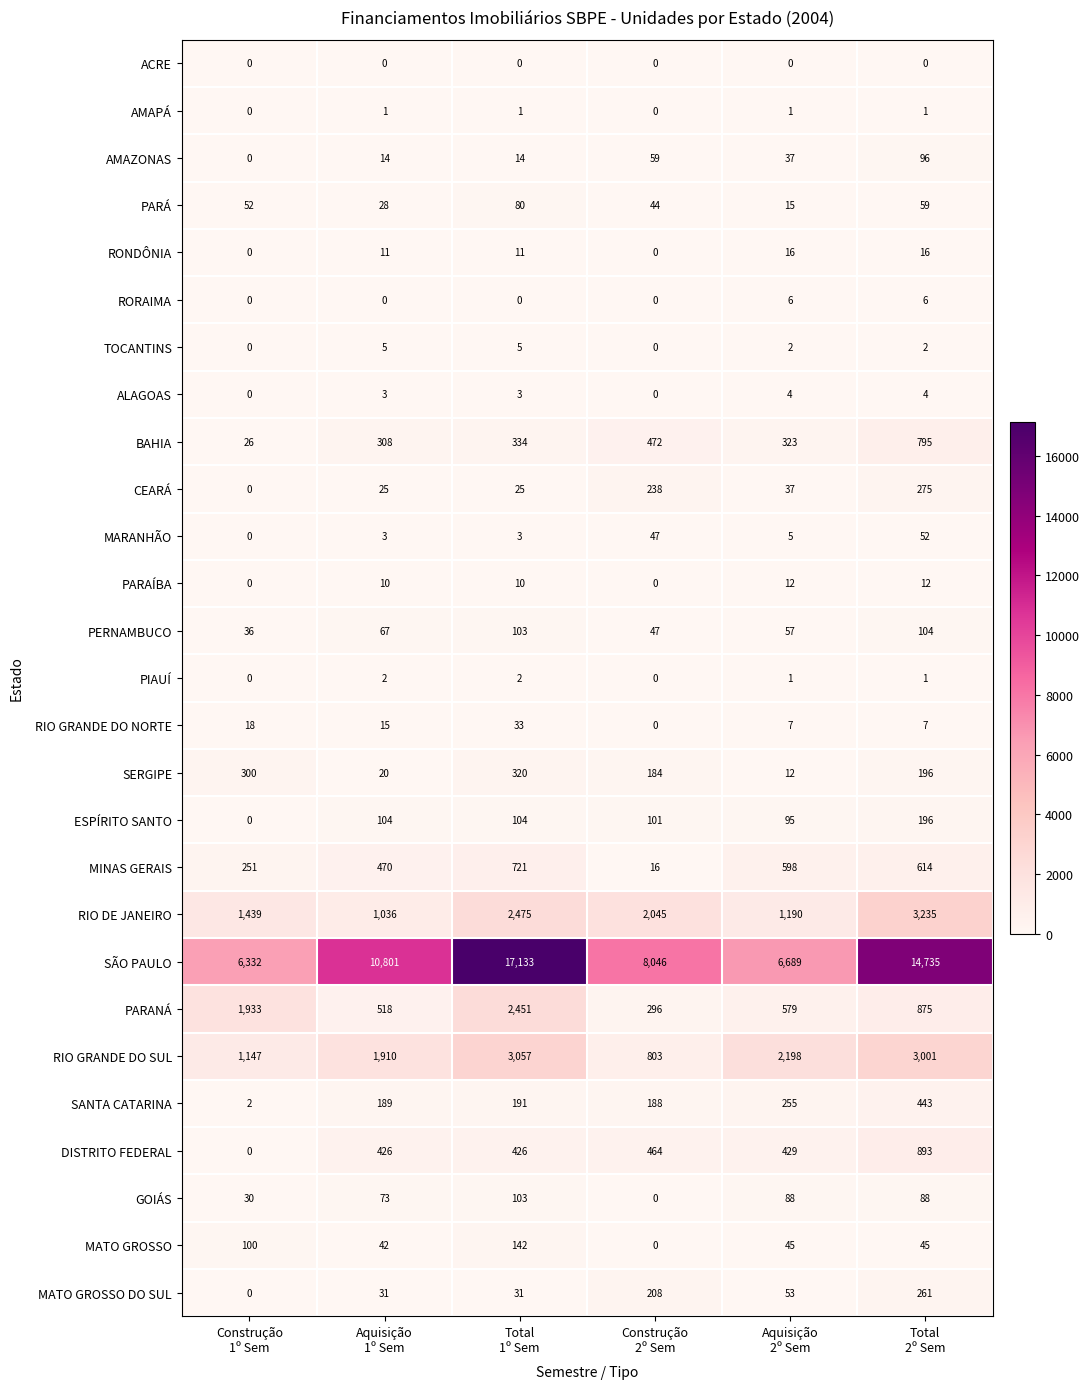

At how many categories does at least one series exceed 11875?

2